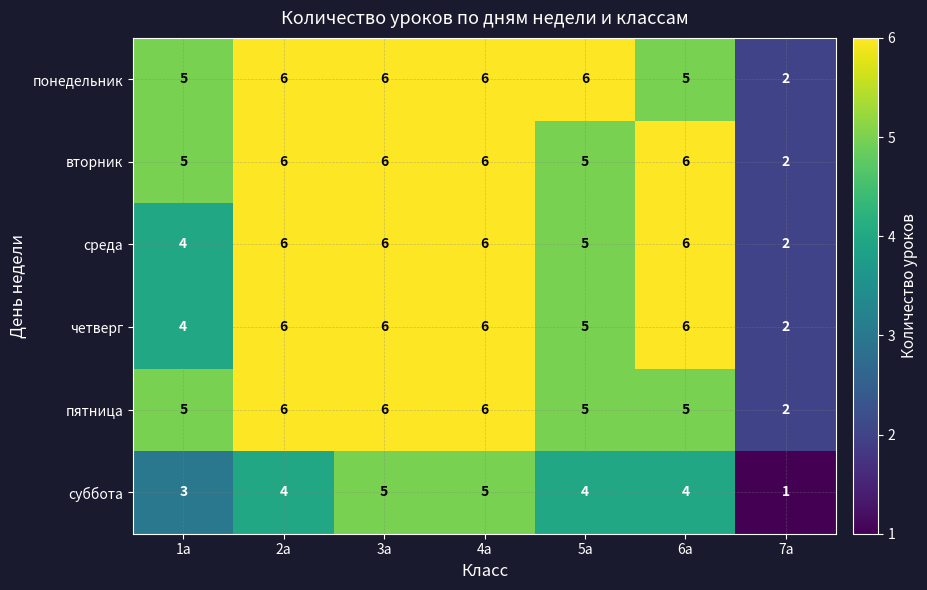

What is the highest value of the вторник series?

6